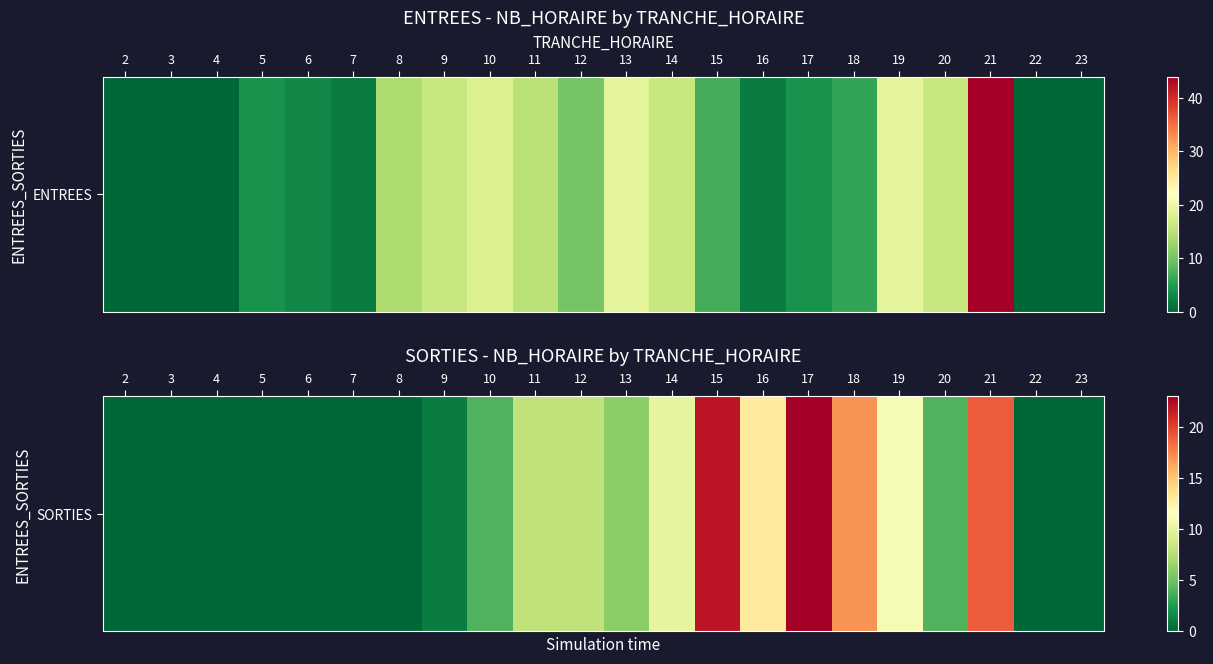

Where is the data nearest to the value 11?

19